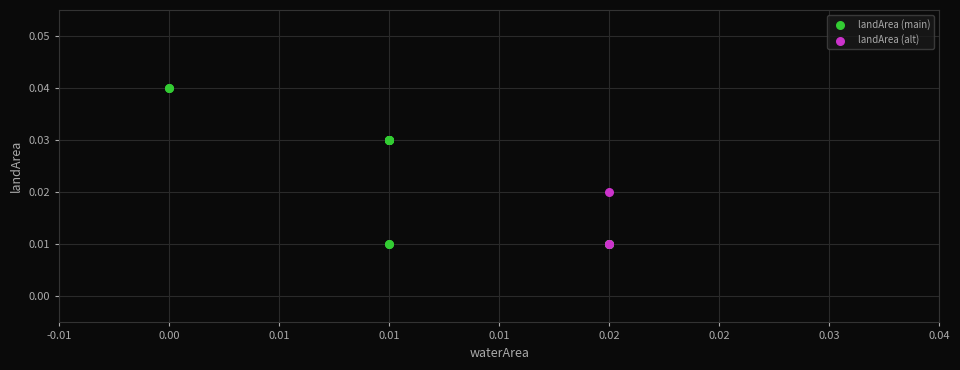

Which series contains the highest Y value?

landArea (main)